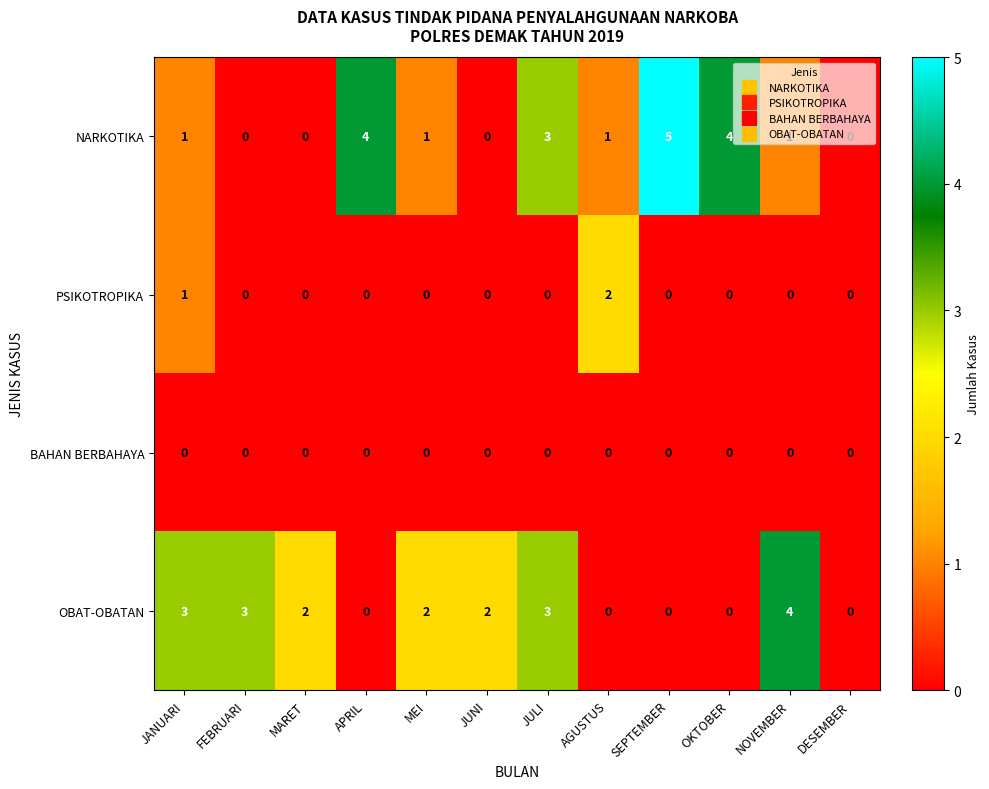

What is the greatest value displayed?

5